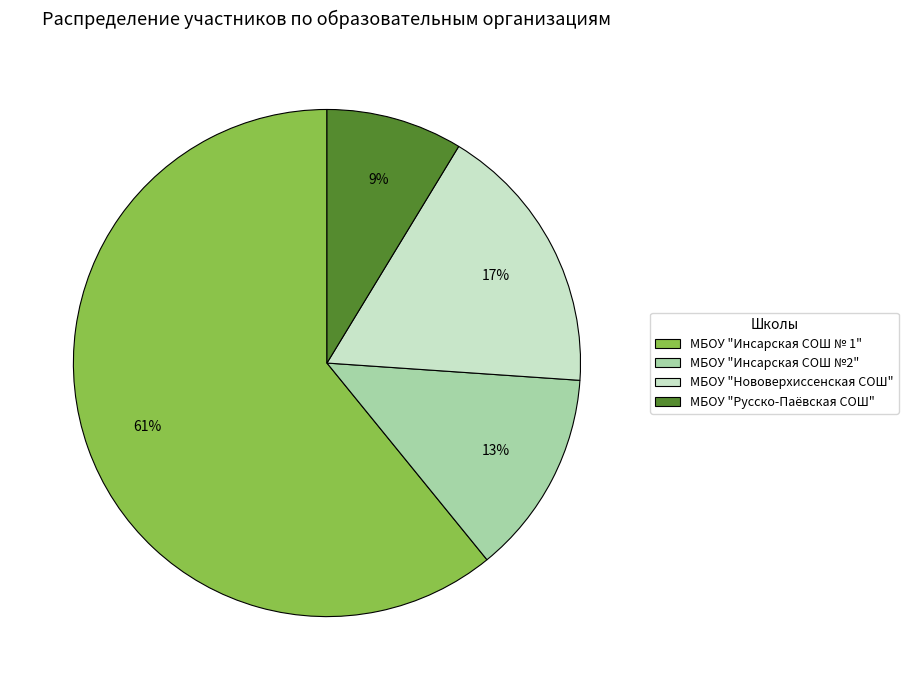

Which slice is the smallest?

МБОУ "Русско-Паёвская СОШ"